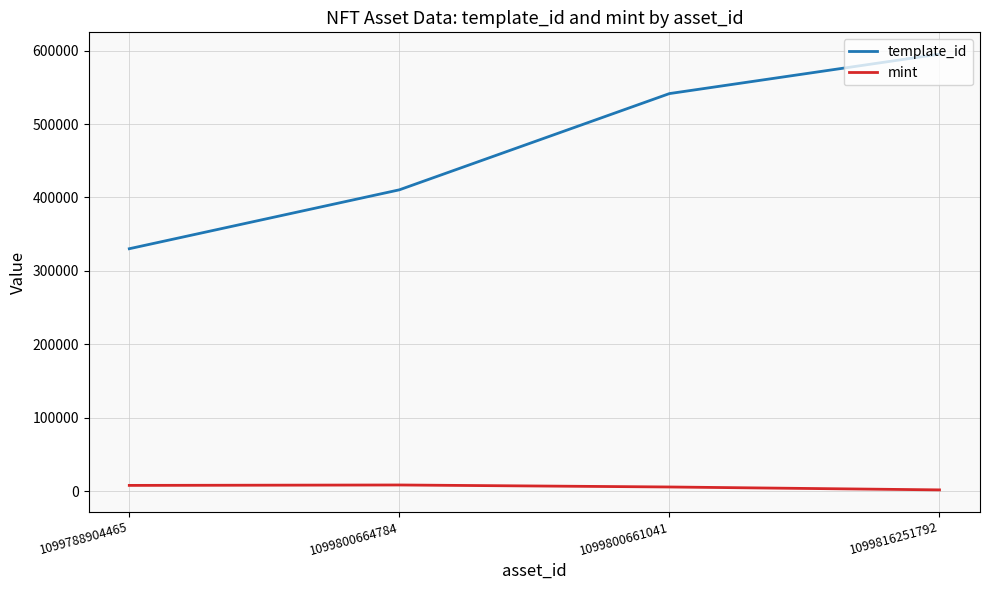

Which series has the widest spread of values?

template_id